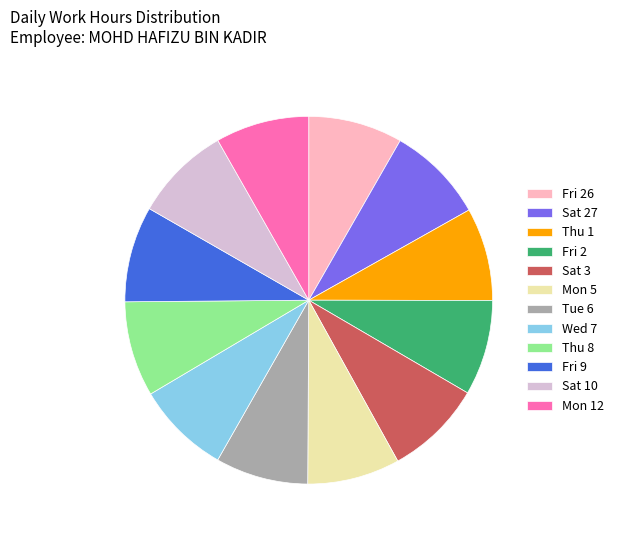

Do Mon 5 and Thu 8 together represent more than half of the pie?

No